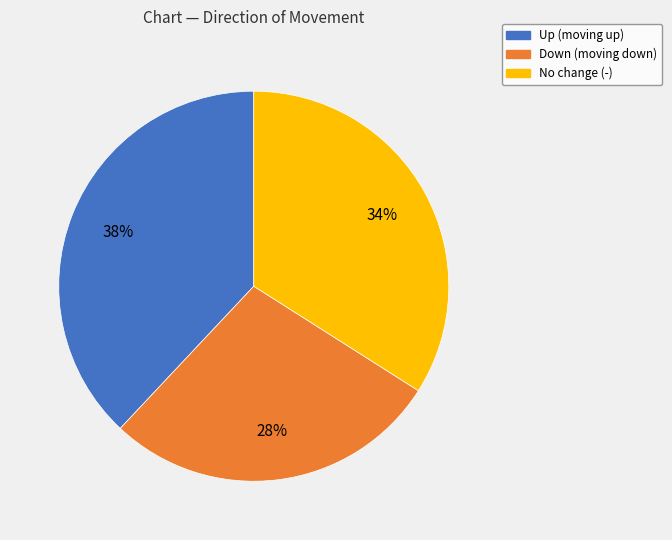

Which category has the smallest portion of the pie?

Down (moving down)